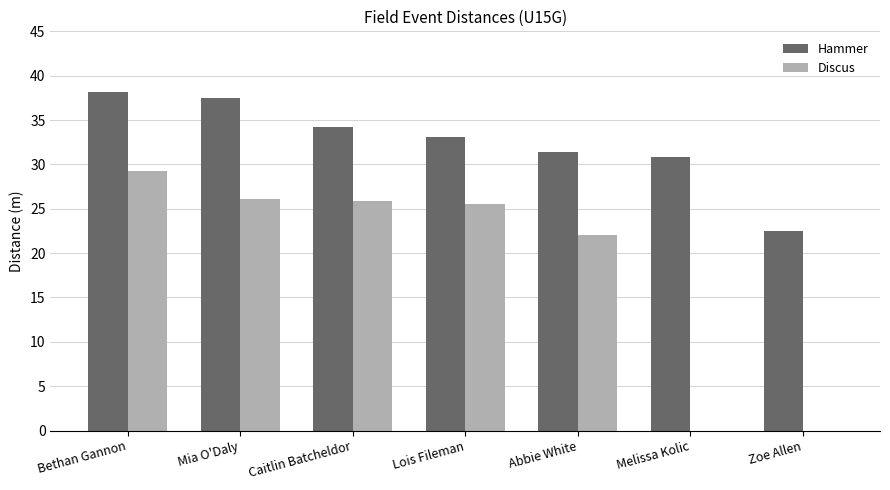

What is the sum of all Discus values?

128.8